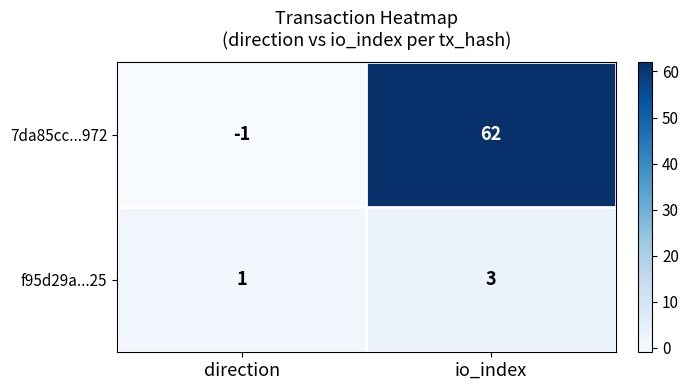

Is it true that 7da85cc...972 equals 62 at io_index?

True